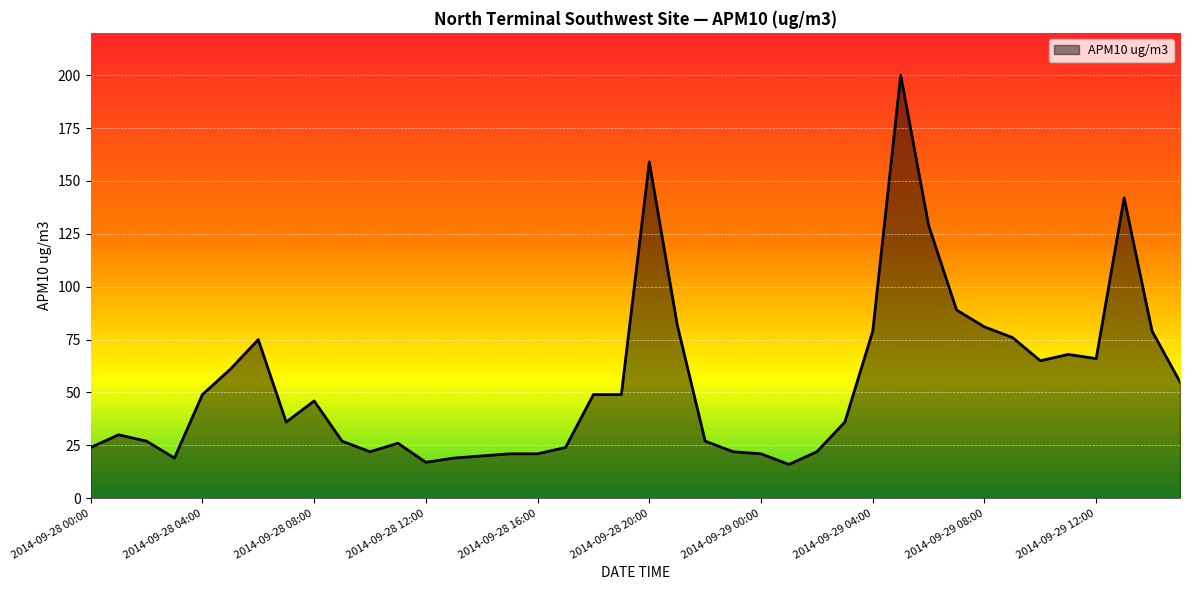

What is the average value?

54